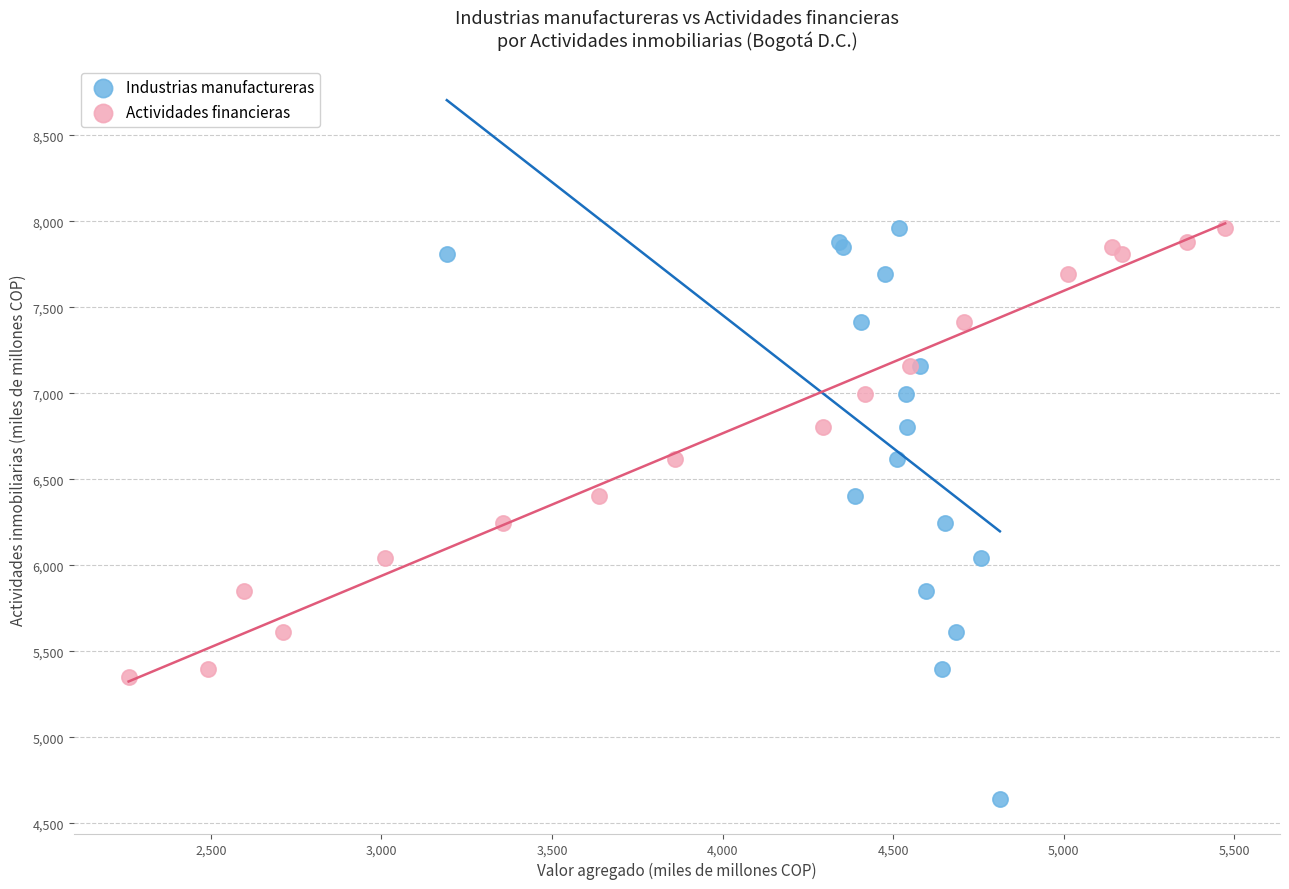

Which series has the largest Y range (max minus min)?

Industrias manufactureras